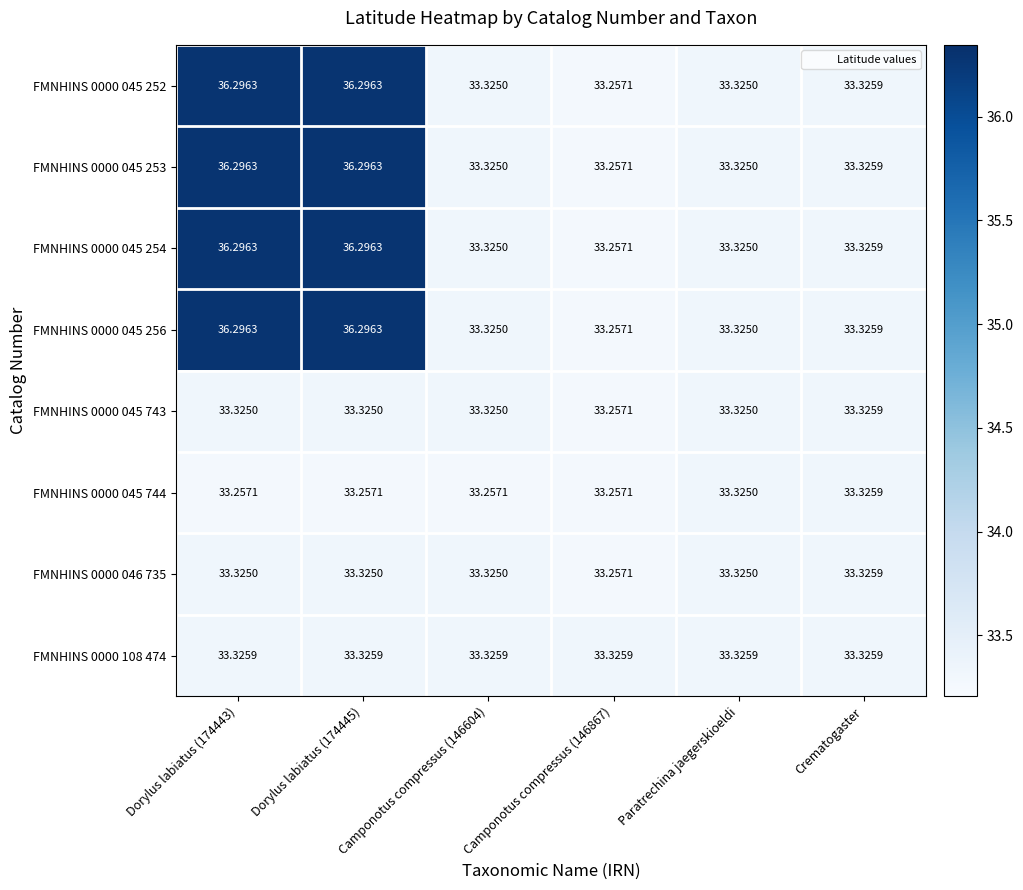

At which label is FMNHINS 0000 045 256 closest to 34?

Crematogaster